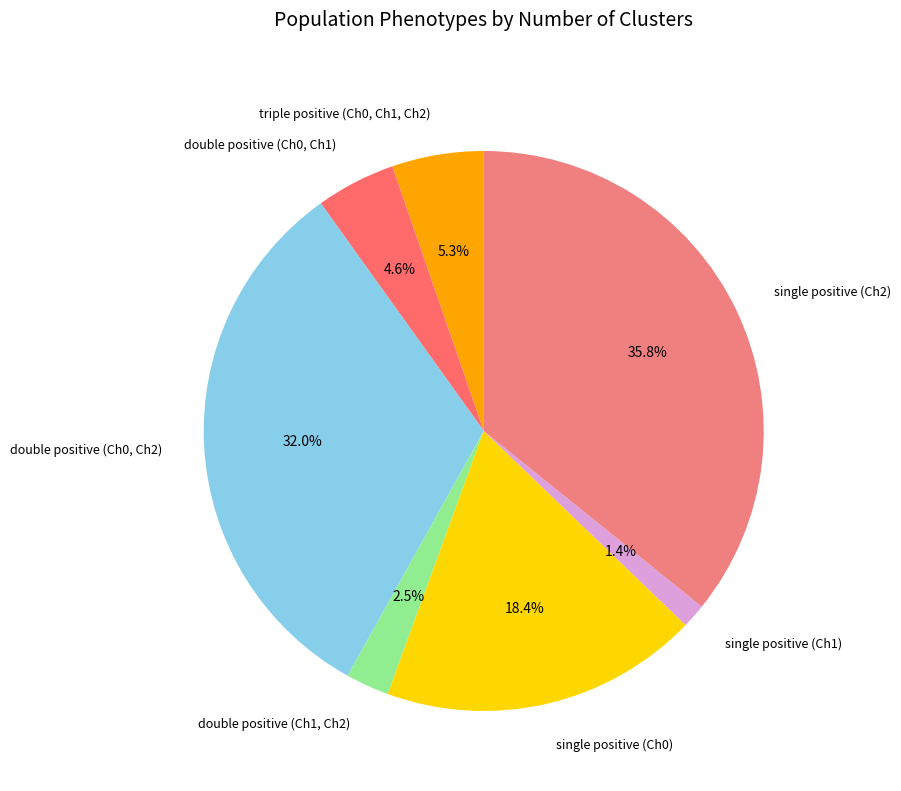

Does any single category account for the majority?

No